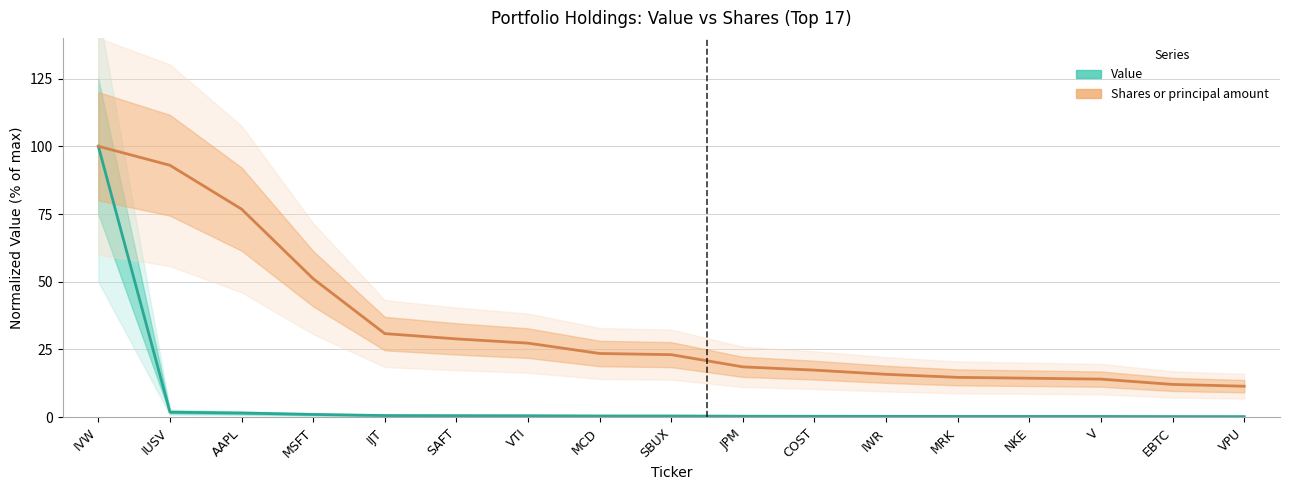

Which series has the largest range (max minus min)?

Value (normalized)